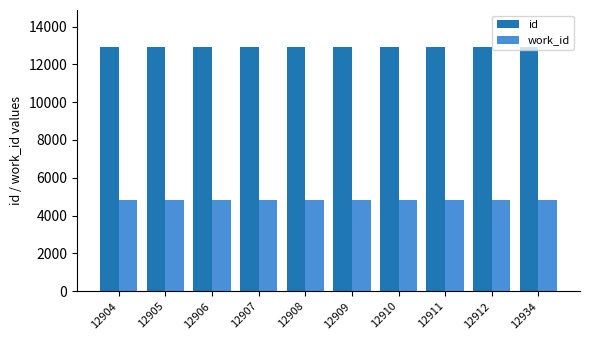

Is the value of id at 12912 greater than the value of work_id at 12904?

Yes